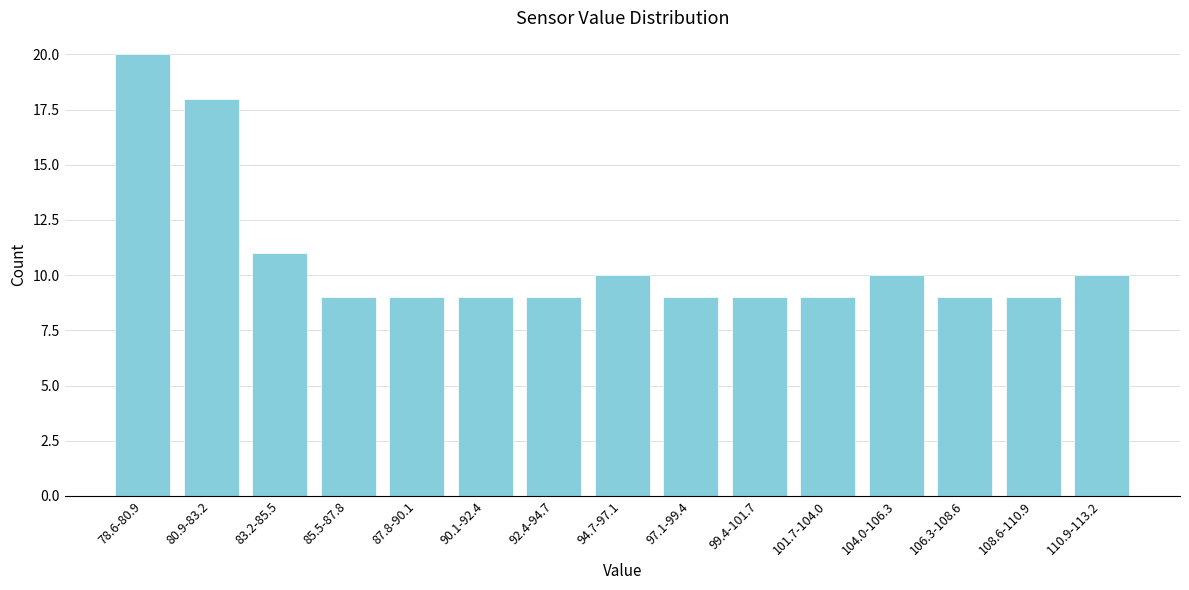

Reading left to right, transcribe all the data shown in this chart.

78.6-80.9=20	80.9-83.2=18	83.2-85.5=11	85.5-87.8=9	87.8-90.1=9	90.1-92.4=9	92.4-94.7=9	94.7-97.1=10	97.1-99.4=9	99.4-101.7=9	101.7-104.0=9	104.0-106.3=10	106.3-108.6=9	108.6-110.9=9	110.9-113.2=10